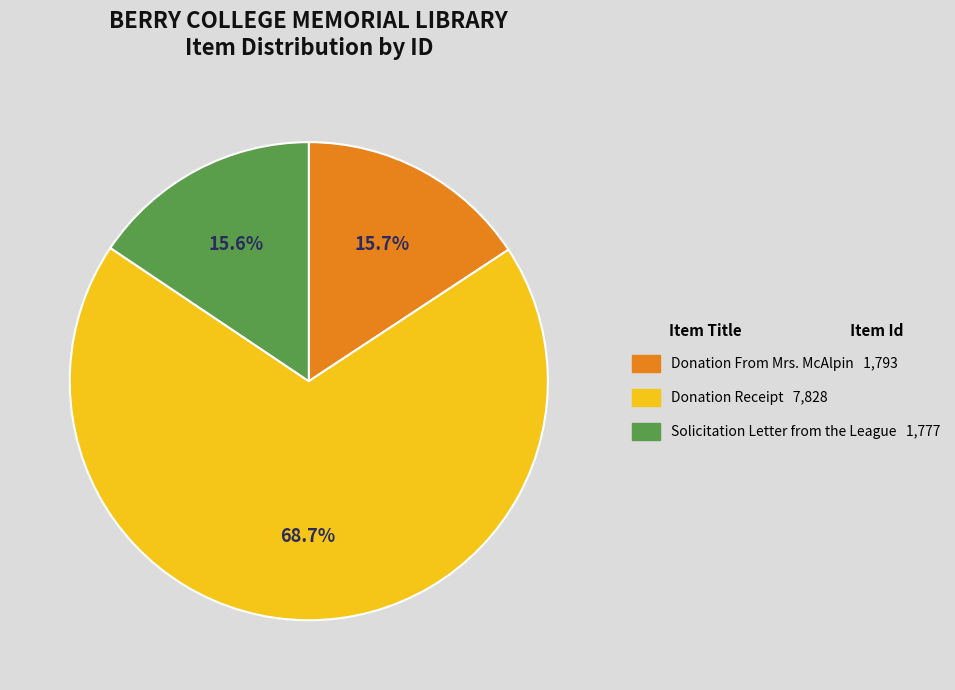

Between Donation Receipt and Donation From Mrs. McAlpin, which is larger?

Donation Receipt